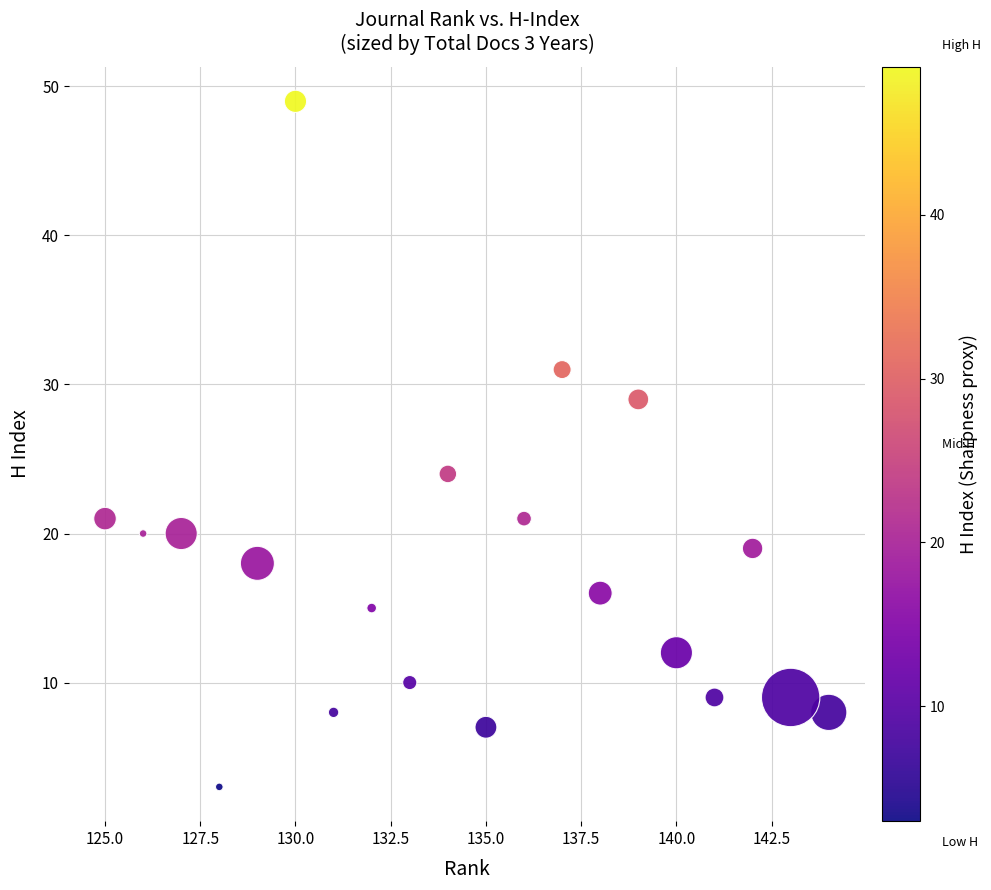

What is the range of Y values (max minus min)?

46